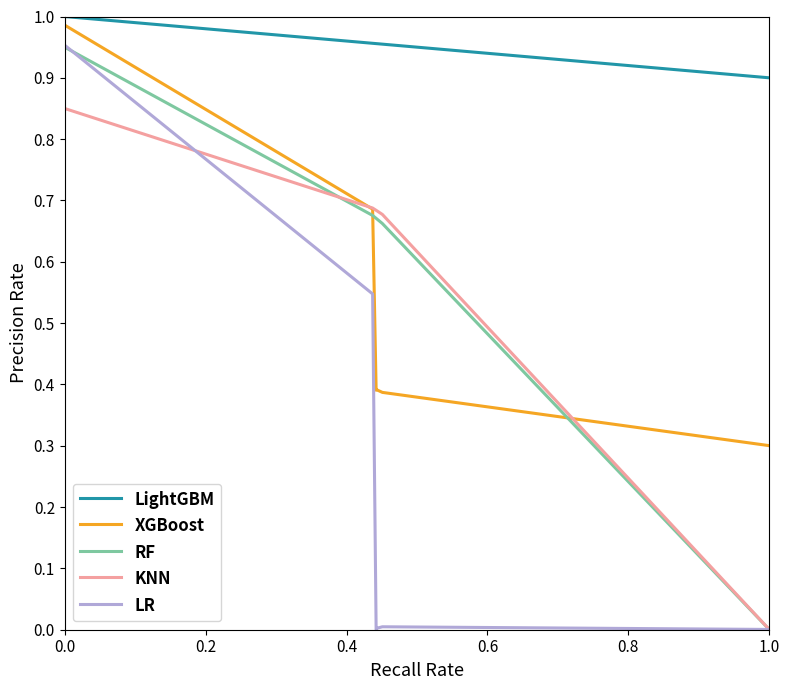

Which series has the largest total across all categories?

LightGBM